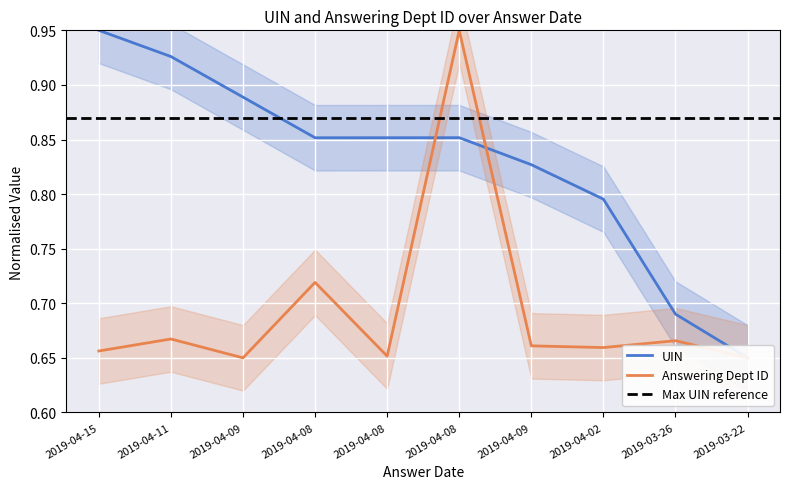

What is the average value of the uin series?

0.8